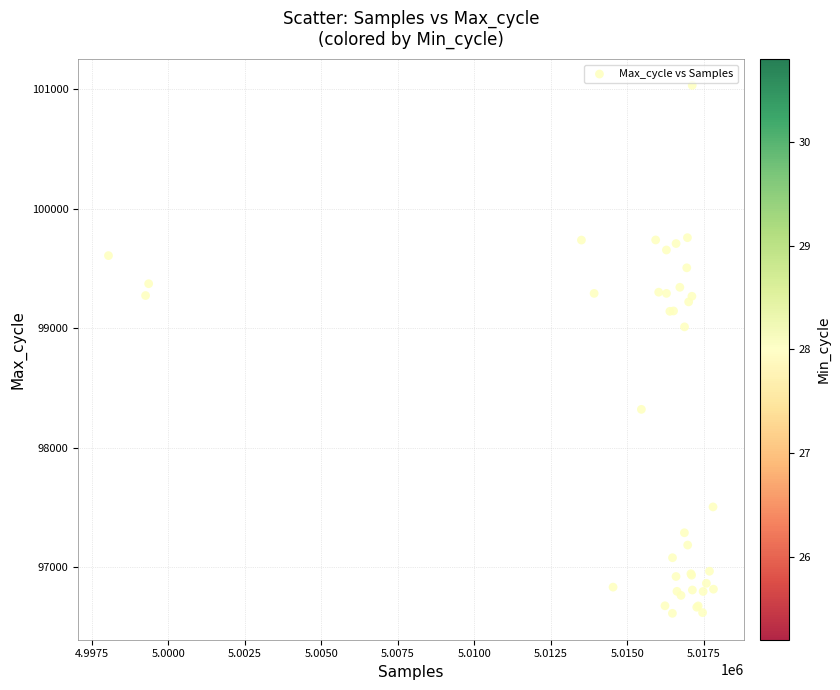

What Y value in the scatter plot is closest to 98823?

99011